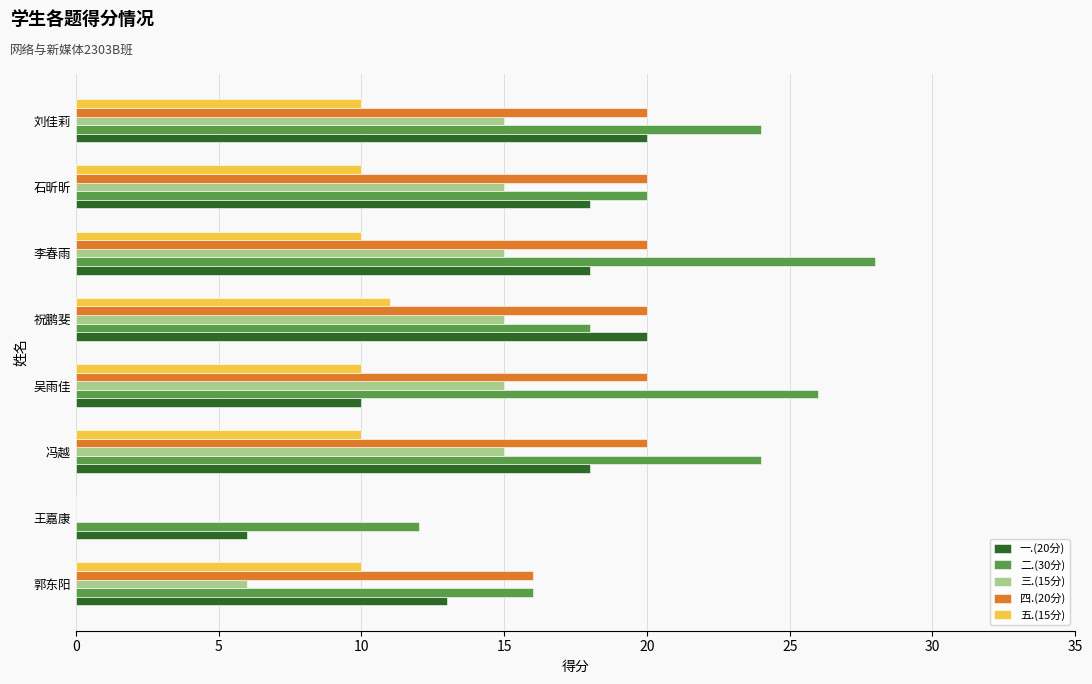

Is it true that 三.(15分) equals 10 at 郭东阳?

False